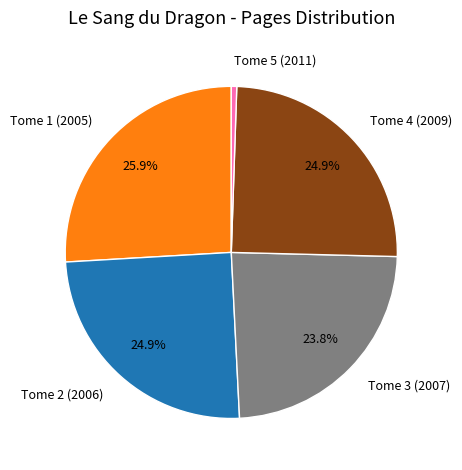

Does Tome 2 (2006) account for over 50% of the chart?

No